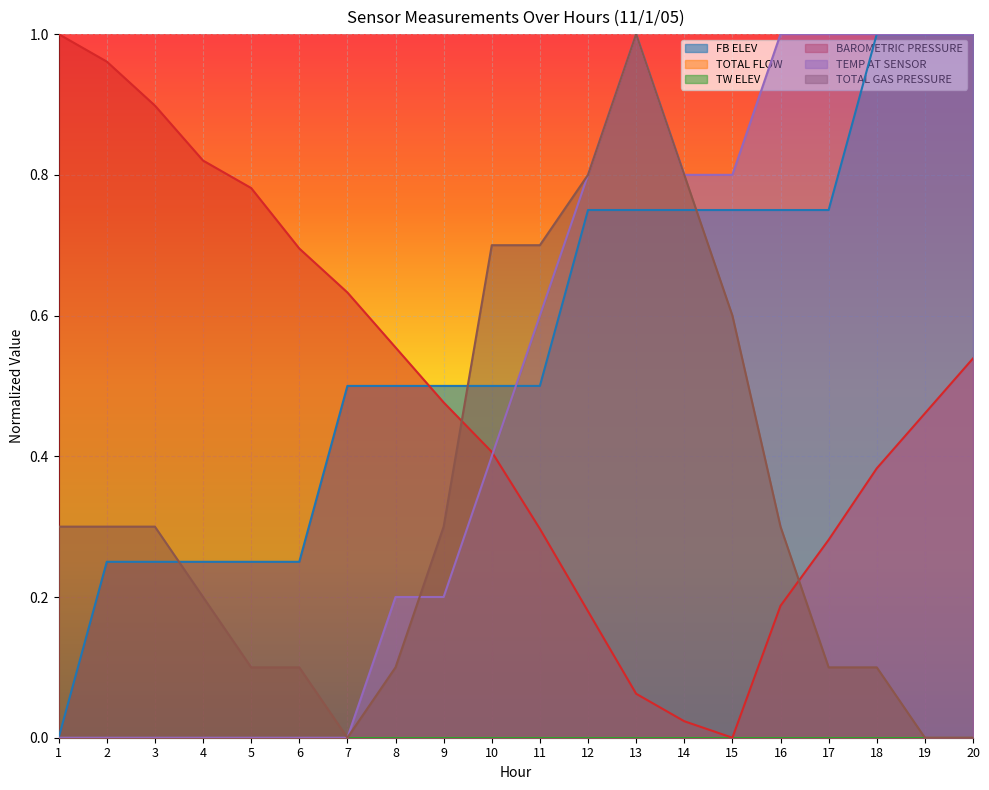

Reading left to right, what are all the values shown in this chart?

FB ELEV: 0.0	0.2	0.2	0.2	0.2	0.2	0.5	0.5	0.5	0.5	0.5	0.7	0.7	0.7	0.7	0.7	0.7	1.0	1.0	1.0
BAROMETRIC PRESSURE: 1.0	1.0	0.9	0.8	0.8	0.7	0.6	0.6	0.5	0.4	0.3	0.2	0.1	0.0	0.0	0.2	0.3	0.4	0.5	0.5
TEMP AT SENSOR: 0.0	0.0	0.0	0.0	0.0	0.0	0.0	0.2	0.2	0.4	0.6	0.8	1.0	0.8	0.8	1.0	1.0	1.0	1.0	1.0
TOTAL GAS PRESSURE: 0.3	0.3	0.3	0.2	0.1	0.1	0.0	0.1	0.3	0.7	0.7	0.8	1.0	0.8	0.6	0.3	0.1	0.1	0.0	0.0